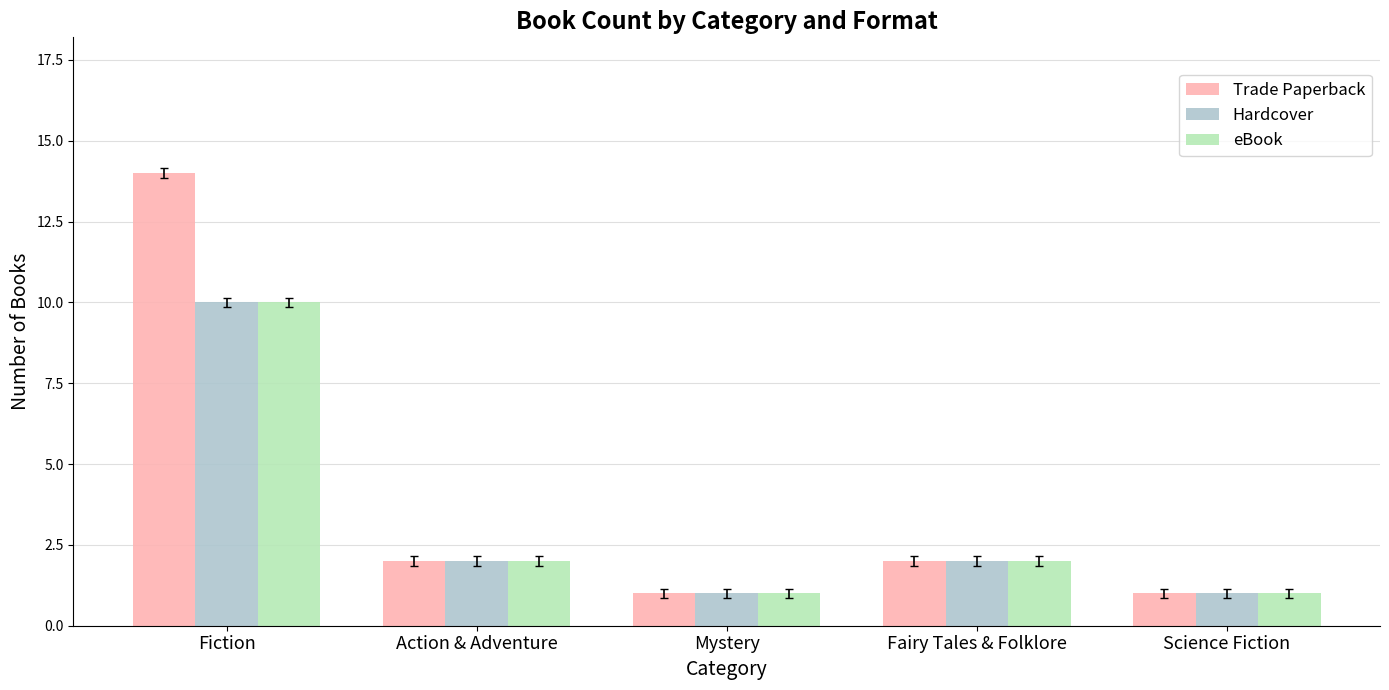

What is the difference between the highest and lowest values at Fiction?

4